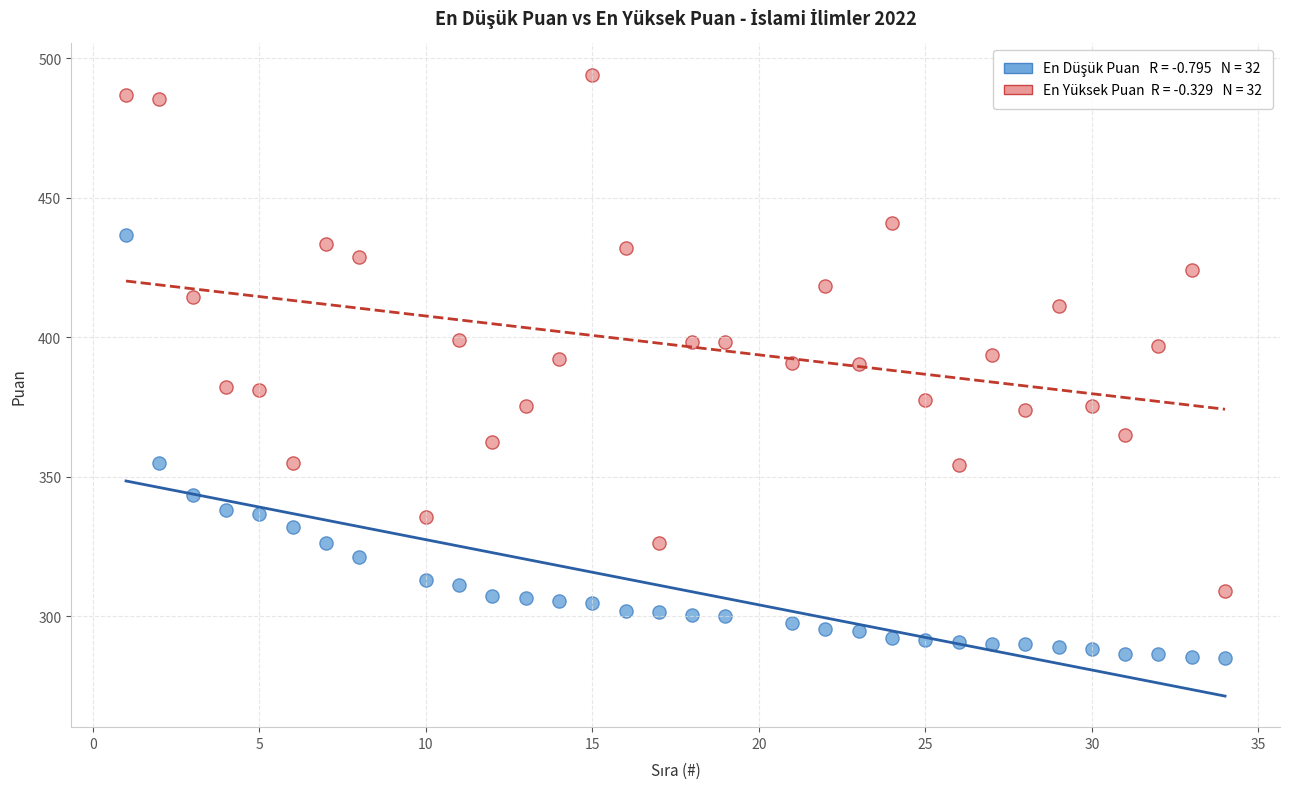

Across all data points, what is the range of X values (max minus min)?

33.0